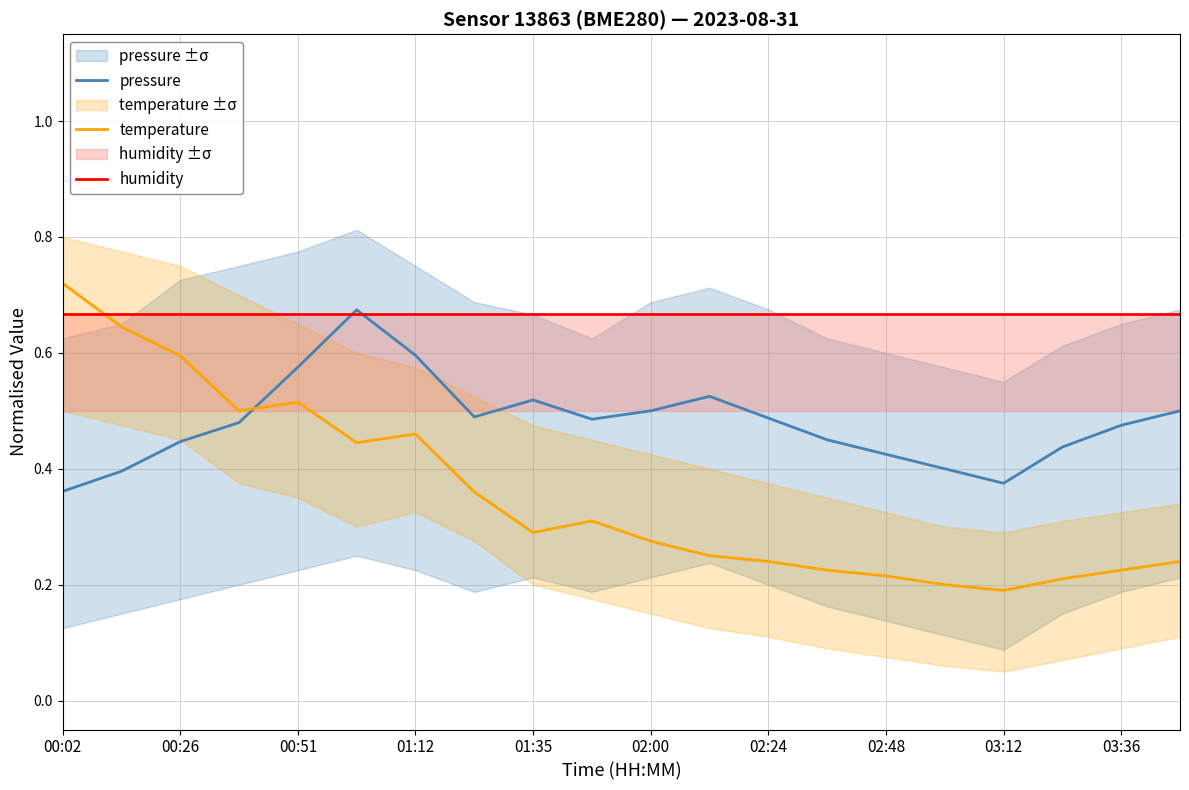

True or false: pressure has a value of 0.4 at 17.

True